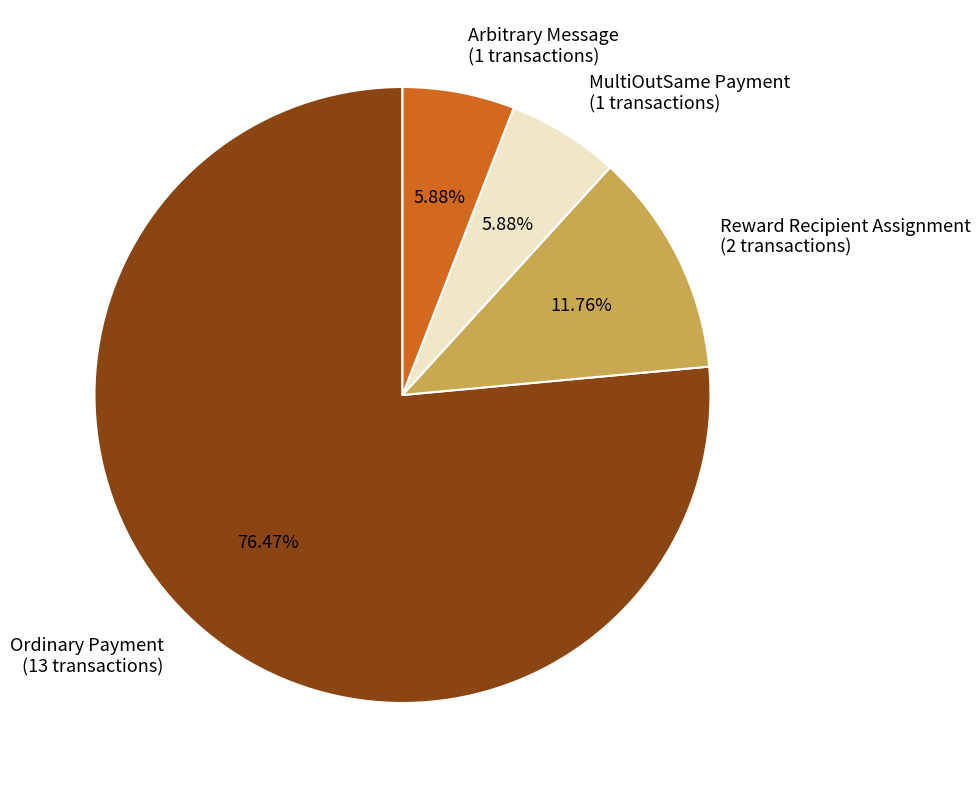

To the nearest percent, what percentage of the pie is MultiOutSame Payment?

6%